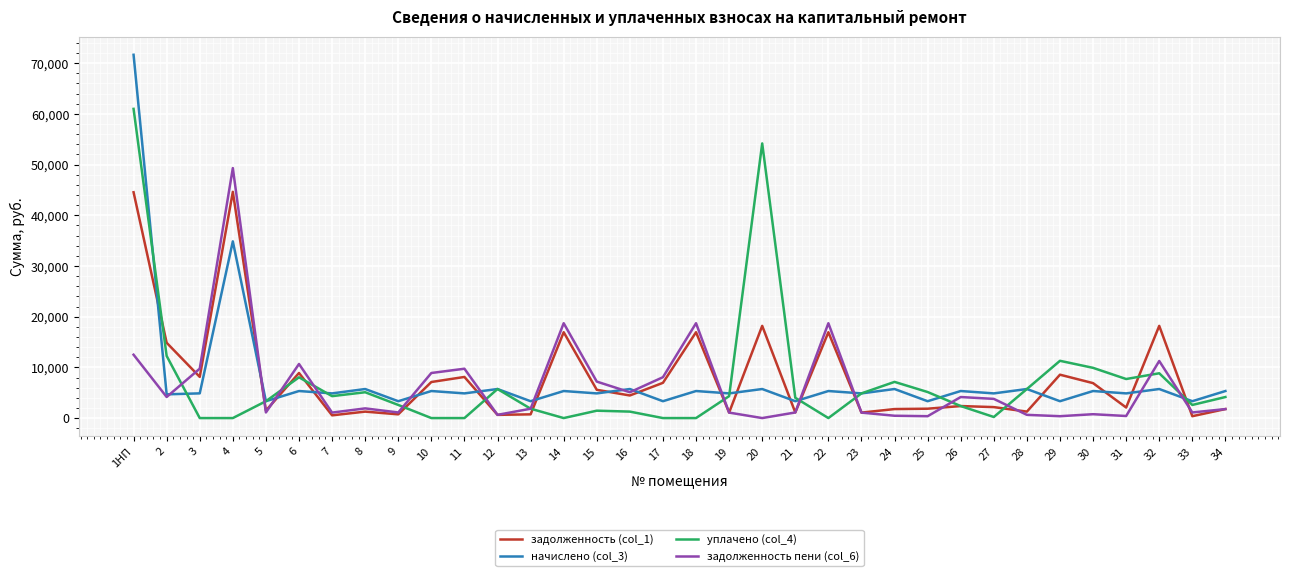

What are all the series names shown in the legend?

задолженность (col_1), начислено (col_3), уплачено (col_4), задолженность пени (col_6)